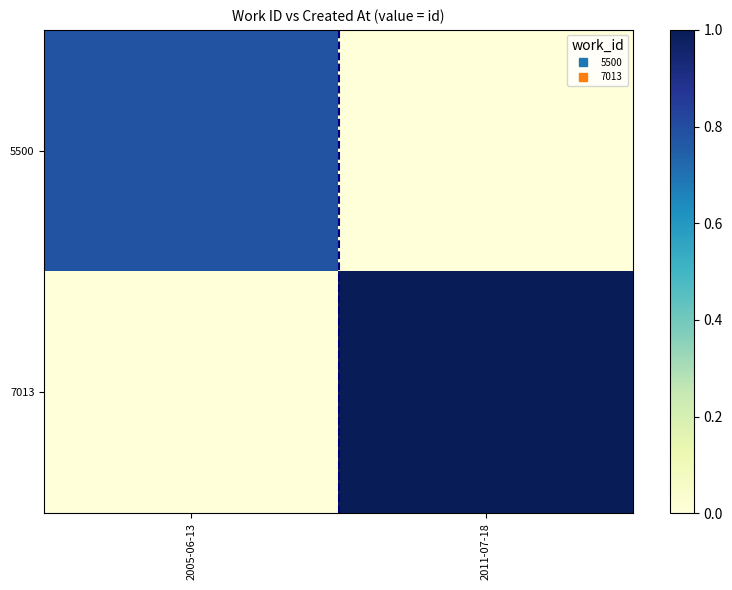

Which label corresponds to the smallest value in the chart?

2011-07-18